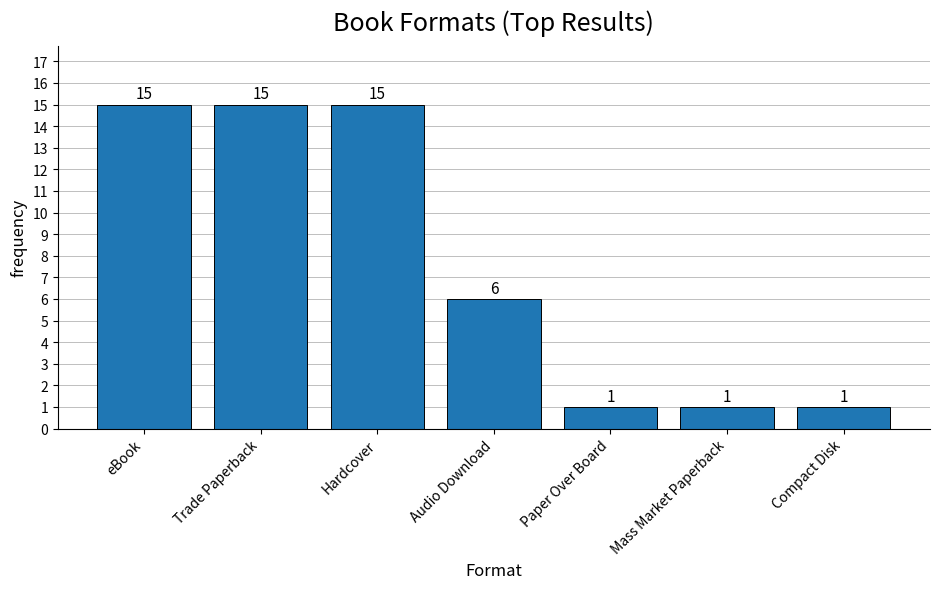

At which label is the value closest to 8?

Audio Download